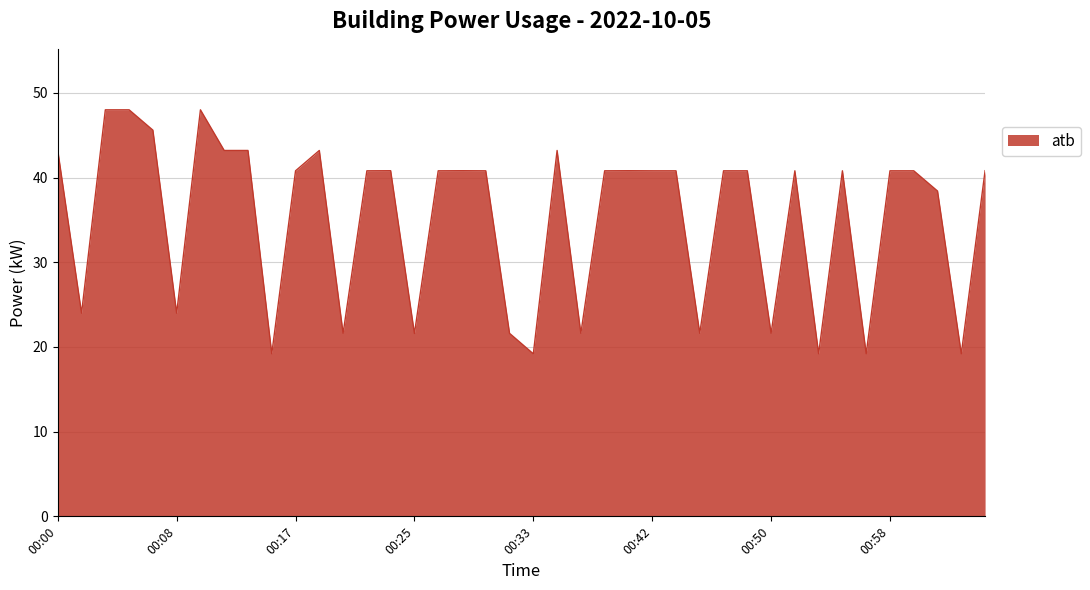

What is the maximum value shown in the chart?

48.0